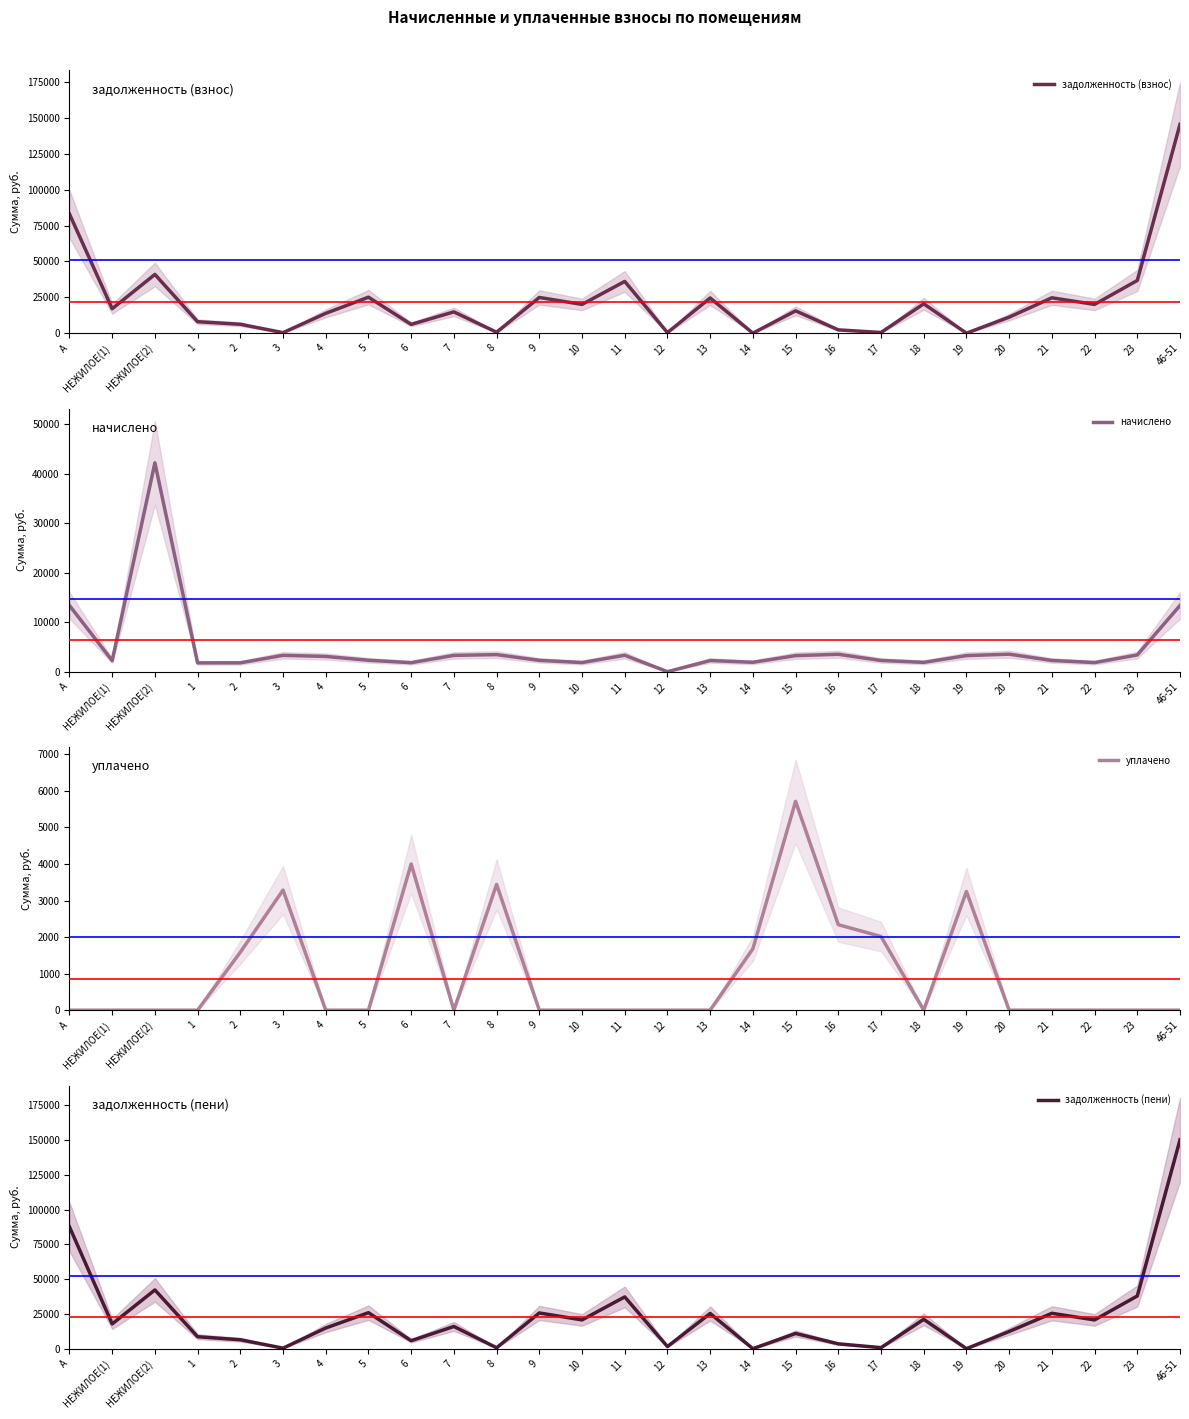

Which series has the widest spread of values?

задолженность (пени)